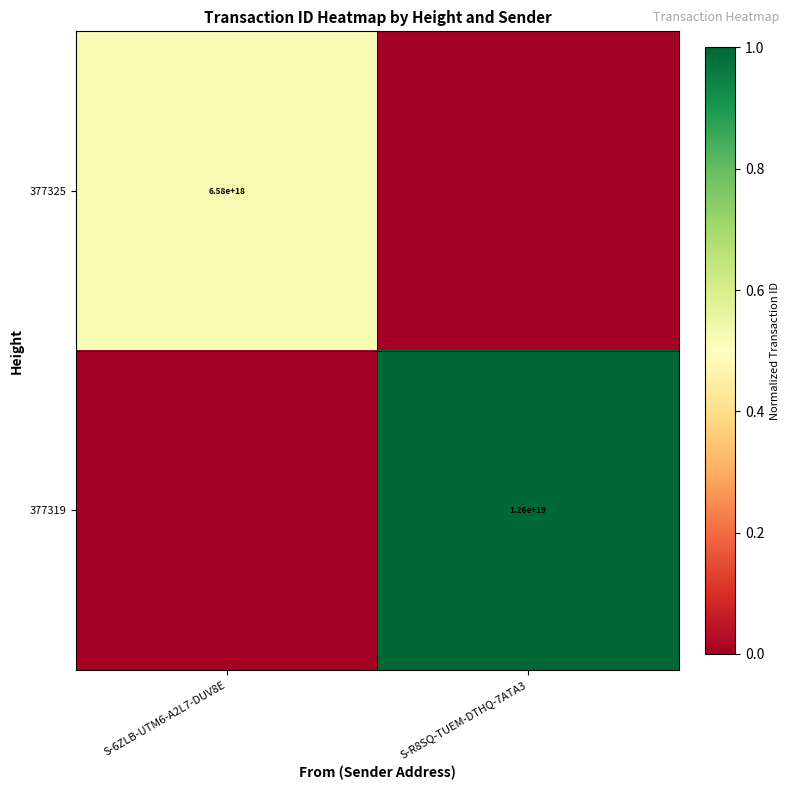

Is it true that 377319 equals 12600000000000000000 at S-R8SQ-TUEM-DTHQ-7ATA3?

True